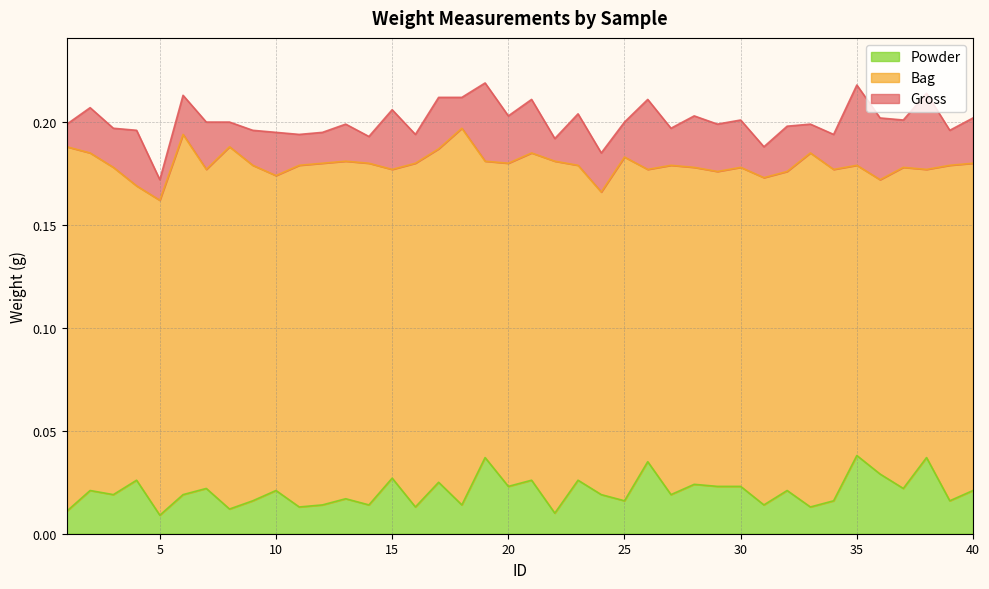

Which series has the largest range (max minus min)?

Gross